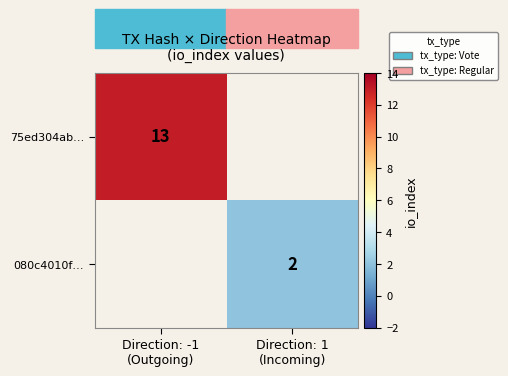

What value does the 75ed304ab… series have at Direction: -1 (Outgoing)?

13.0